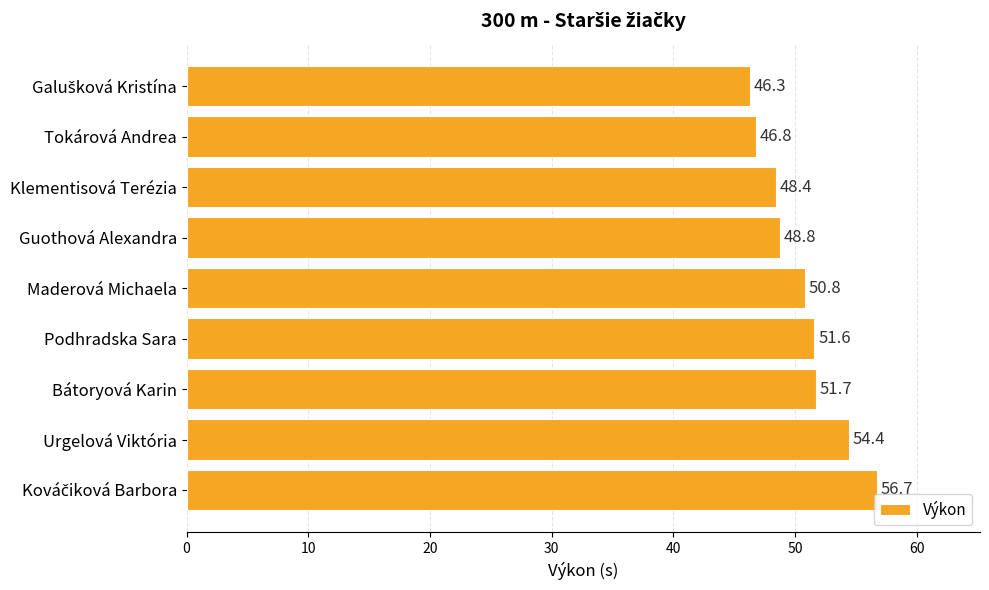

What is the label of the 6th bar from the top?

Podhradska Sara